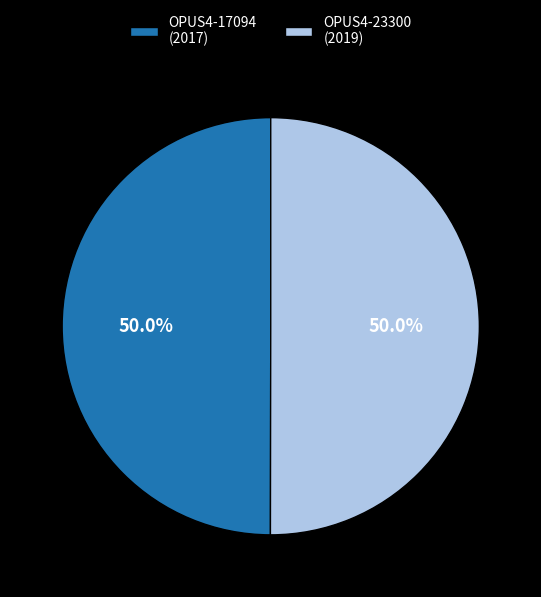

How many segments does this pie chart have?

2